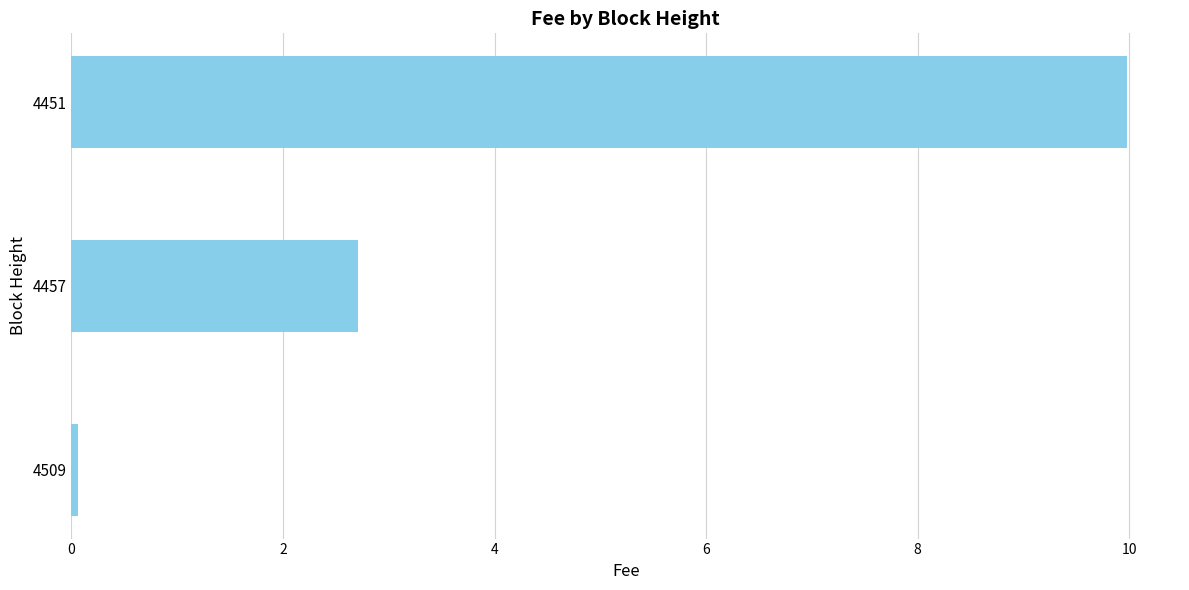

What is the minimum value shown in the chart?

0.1